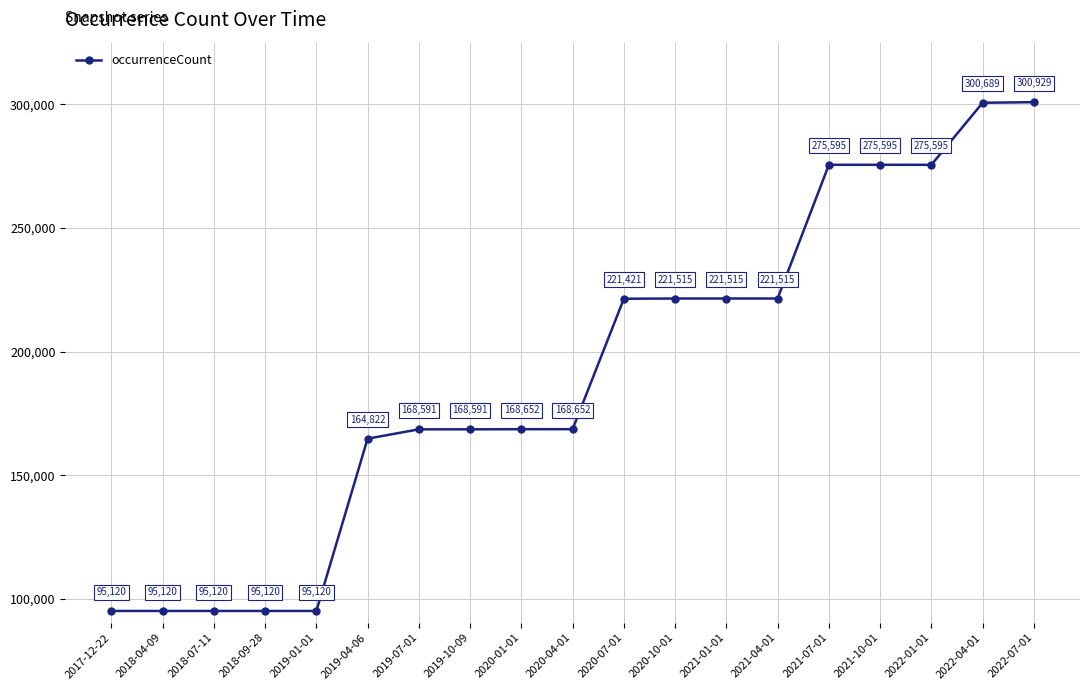

What is the greatest value displayed?

300929